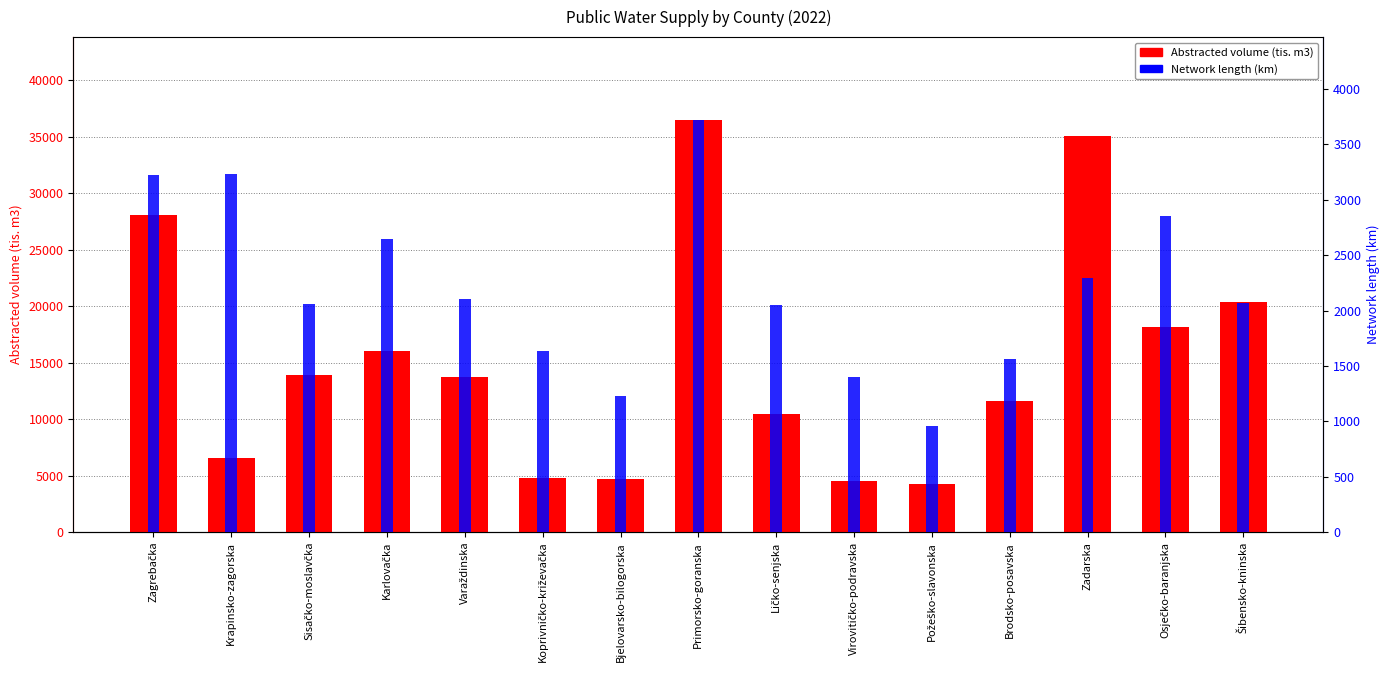

Count the number of categories in the chart.

15